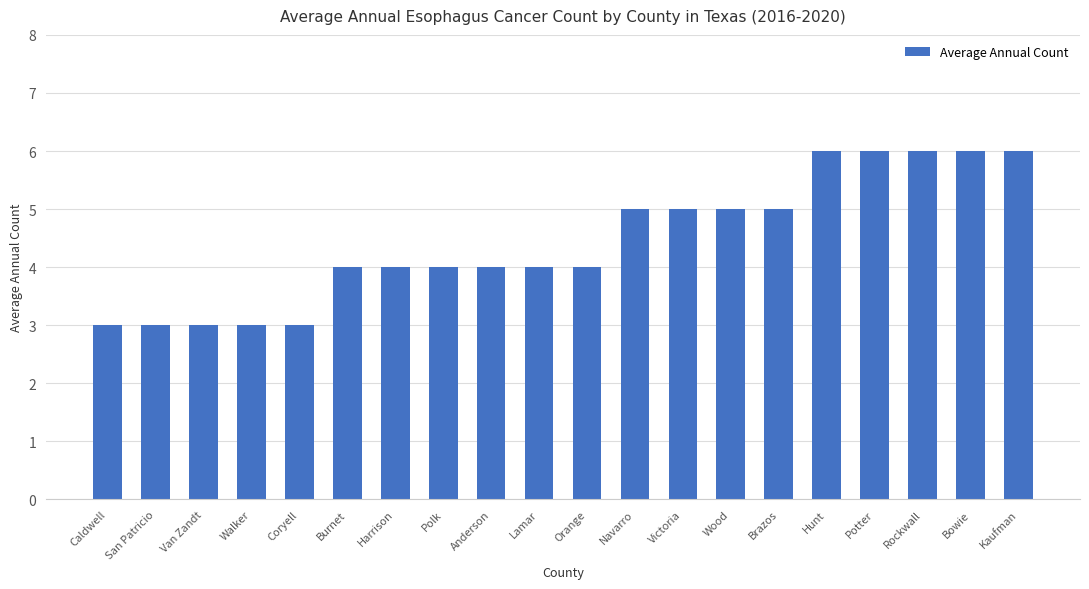

Read the value at Rockwall.

6